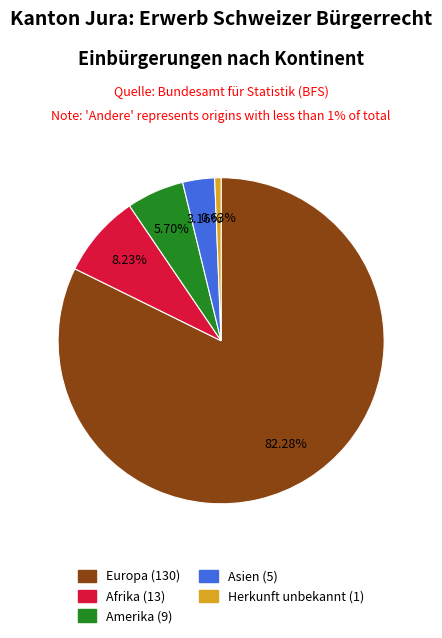

Rank the categories by value from highest to lowest.

Europa, Afrika, Amerika, Asien, Herkunft unbekannt